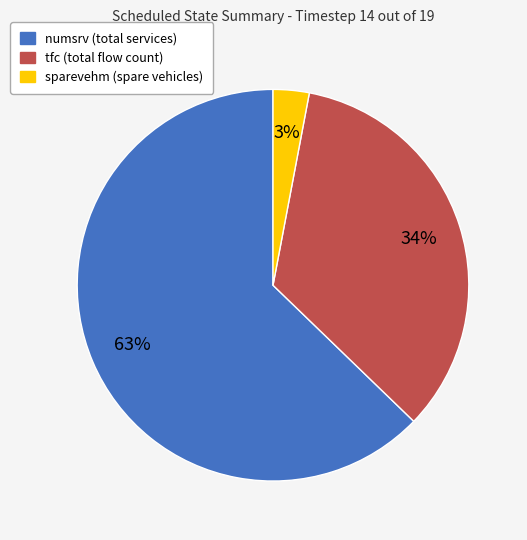

What is the largest slice in the pie chart?

numsrv